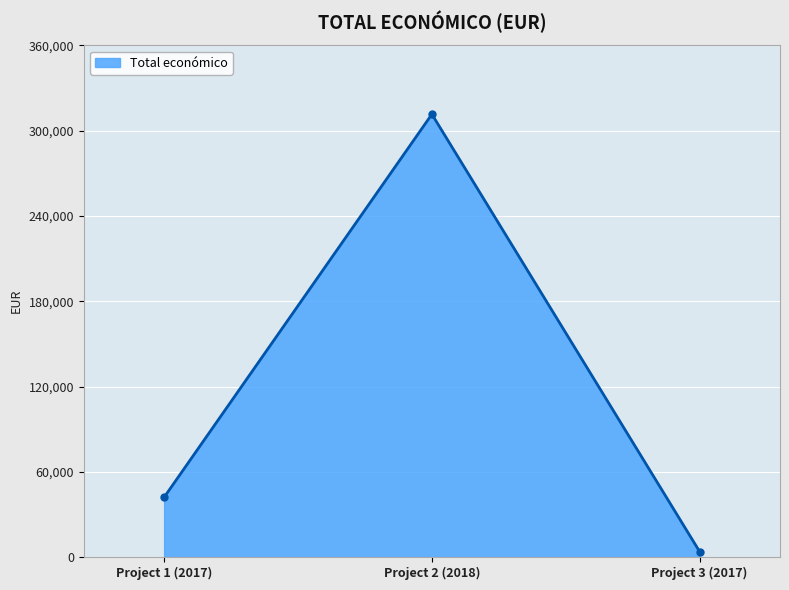

At which category does the chart reach its peak across all series?

Project 2 (2018)